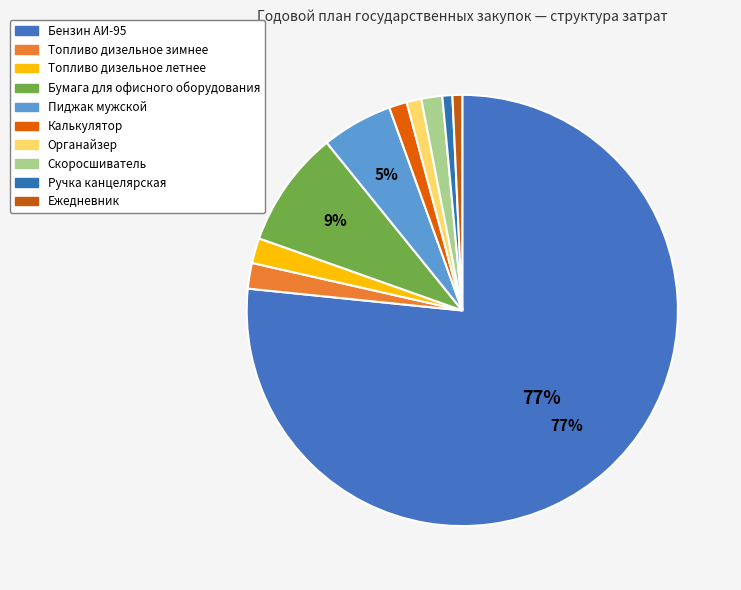

How many segments does this pie chart have?

10